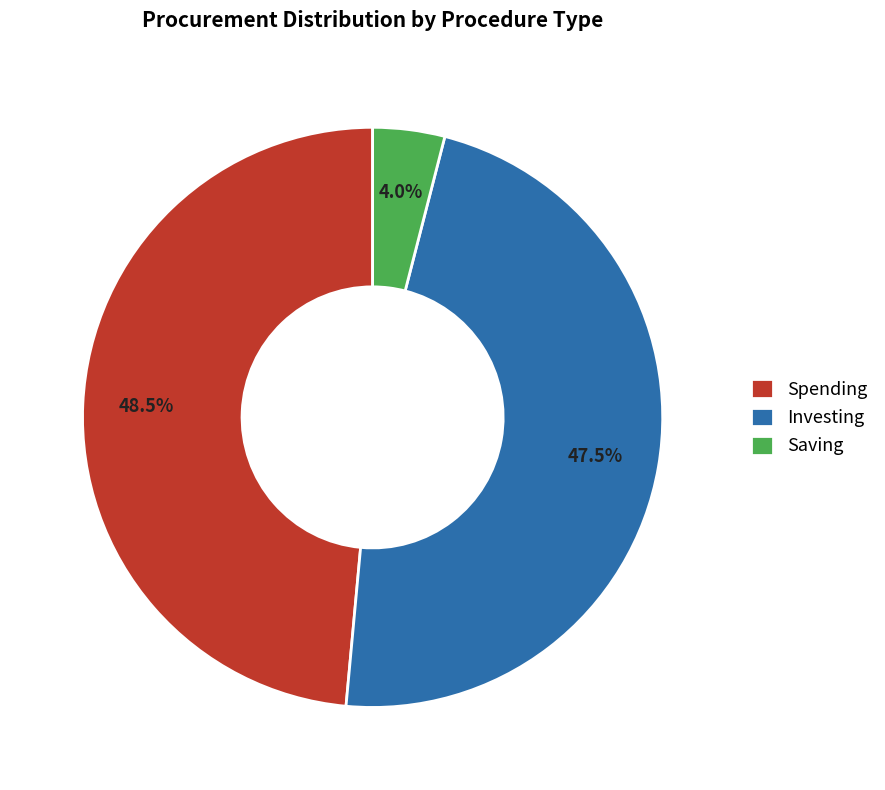

How many segments does this pie chart have?

3